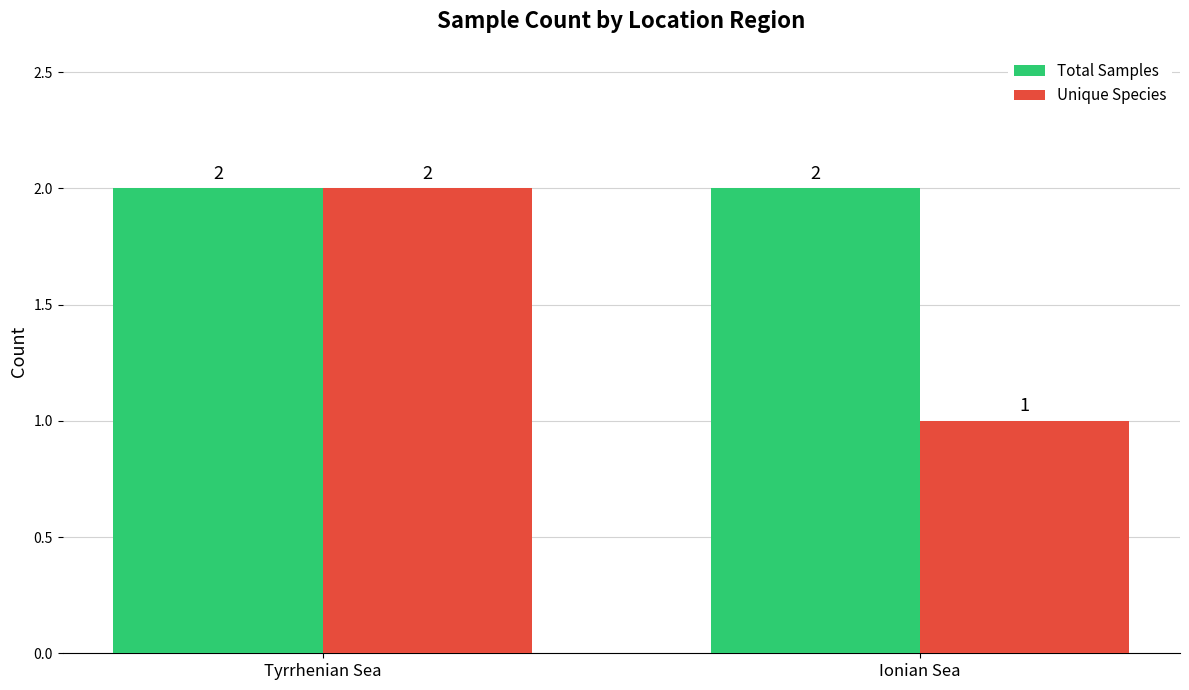

List the labels in order of Unique Species value, smallest first.

Ionian Sea, Tyrrhenian Sea